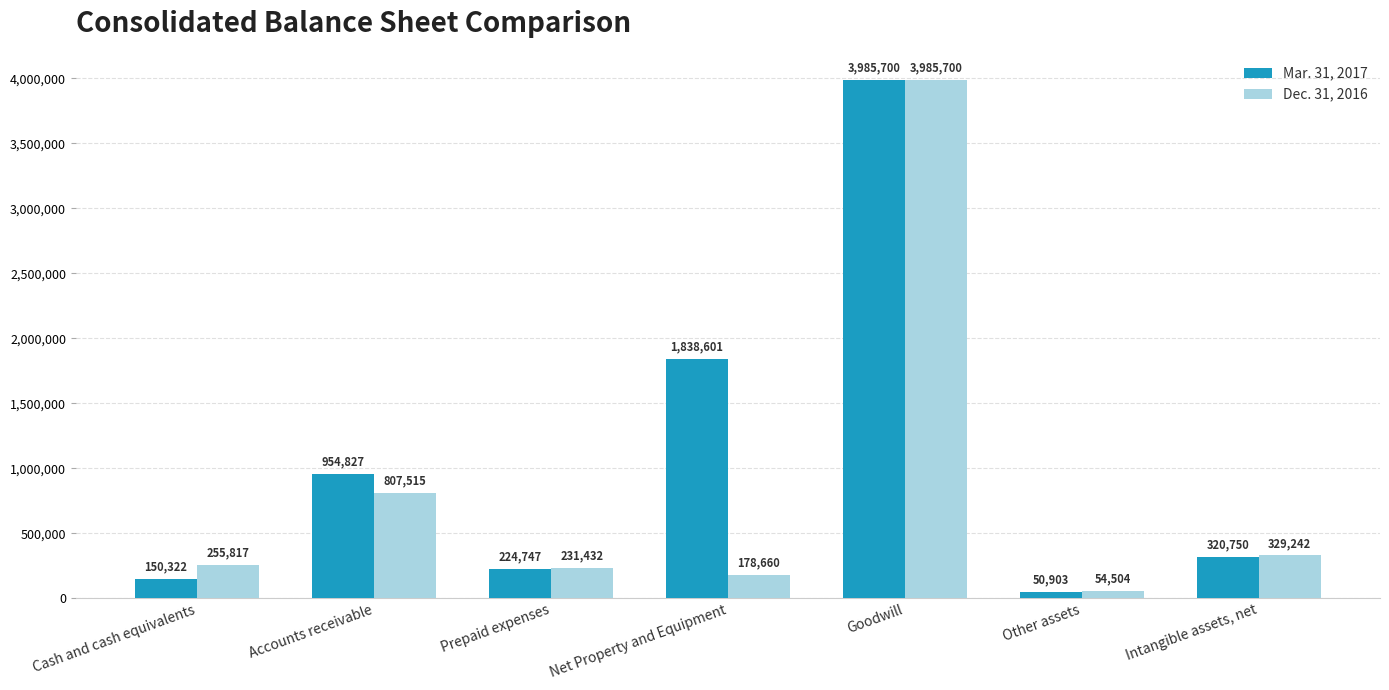

List the series in order of their overall mean, lowest first.

Dec. 31, 2016, Mar. 31, 2017